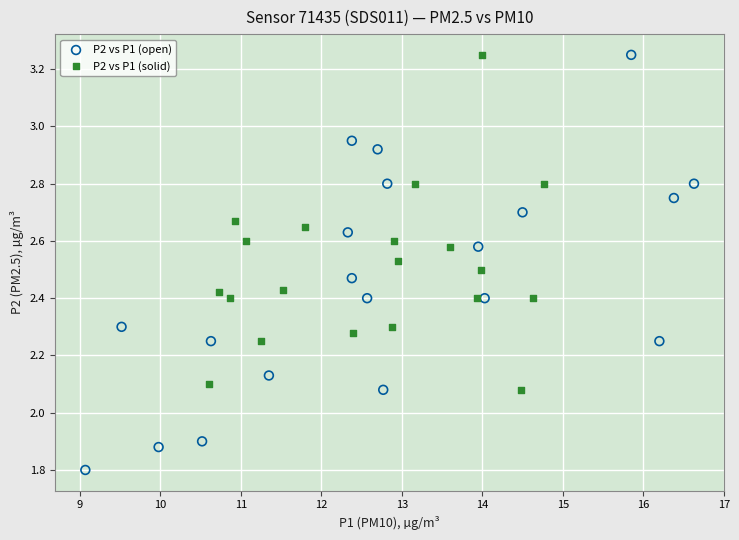

Which series contains the lowest Y value?

P2 vs P1 (open)